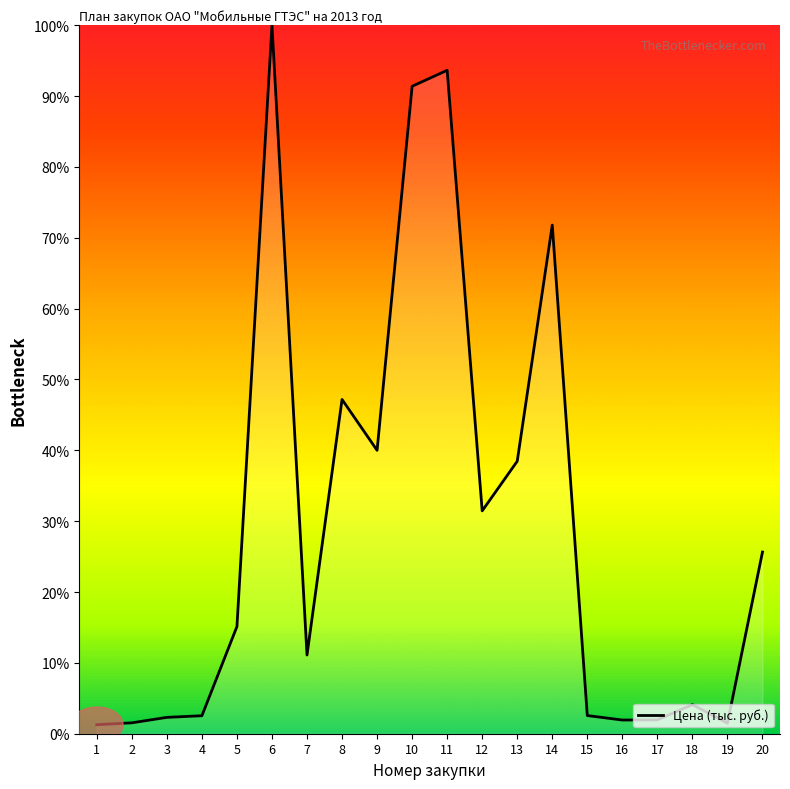

Which has a higher value, 14 or 3?

14